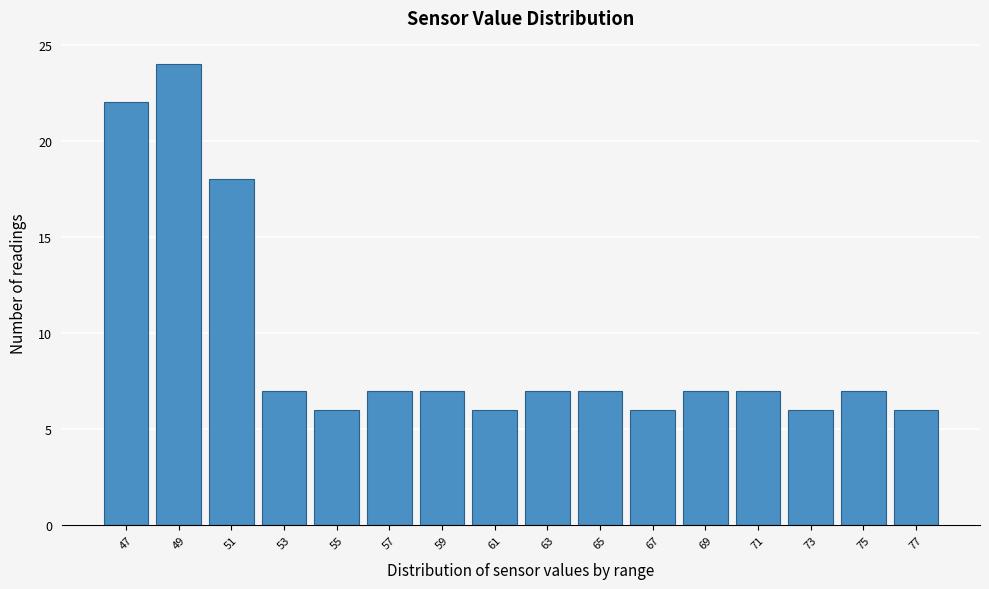

Reading left to right, transcribe all the data shown in this chart.

22	24	18	7	6	7	7	6	7	7	6	7	7	6	7	6